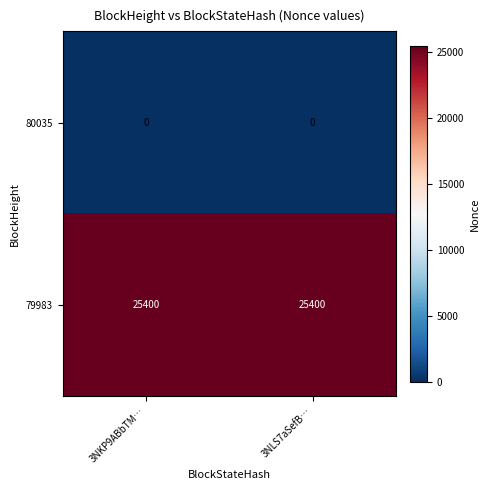

Rank the series by their average value, from lowest to highest.

80035, 79983